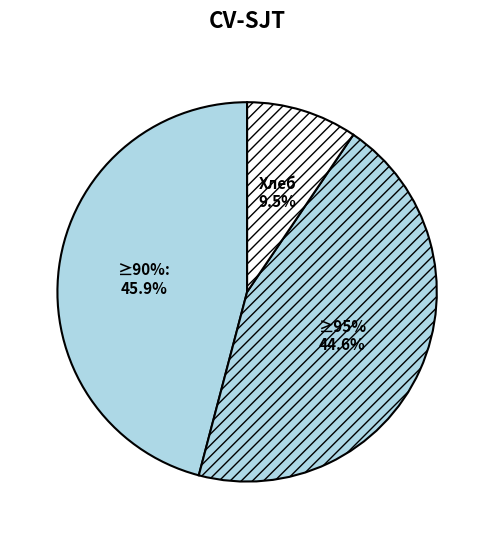

Is it true that Макаронные изделия отварные с маслом is 30% of the pie?

False